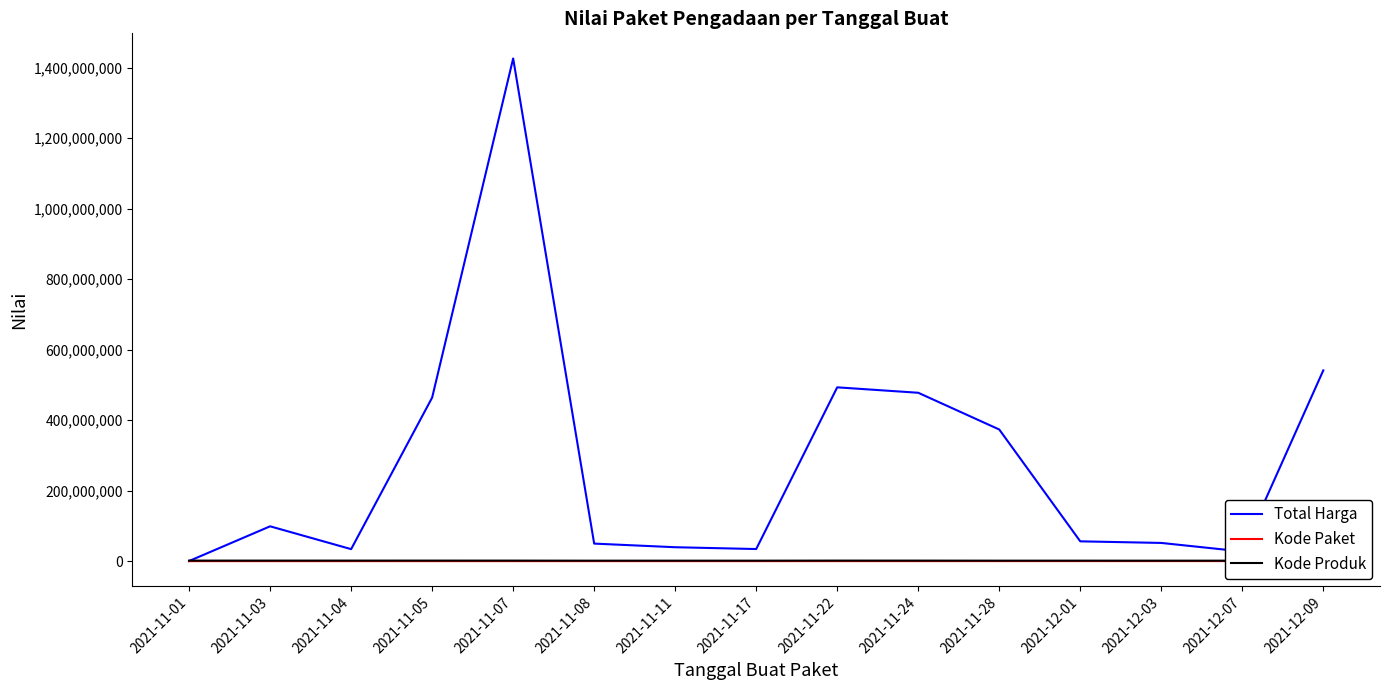

The Total Harga series shows 333600 at 2021-11-01. True or false?

True